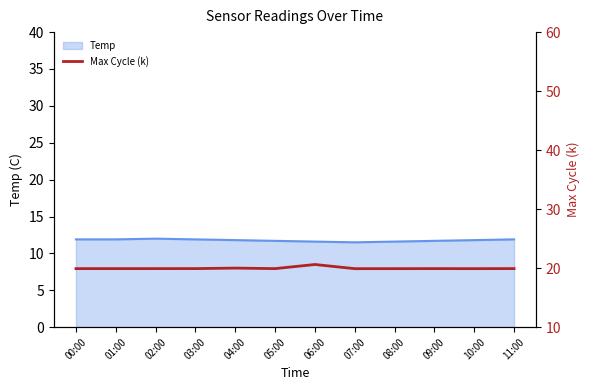

Reading left to right, what are all the values shown in this chart?

00:00=19.9	01:00=19.9	02:00=19.9	03:00=19.9	04:00=20.0	05:00=19.9	06:00=20.6	07:00=19.9	08:00=19.9	09:00=19.9	10:00=19.9	11:00=19.9